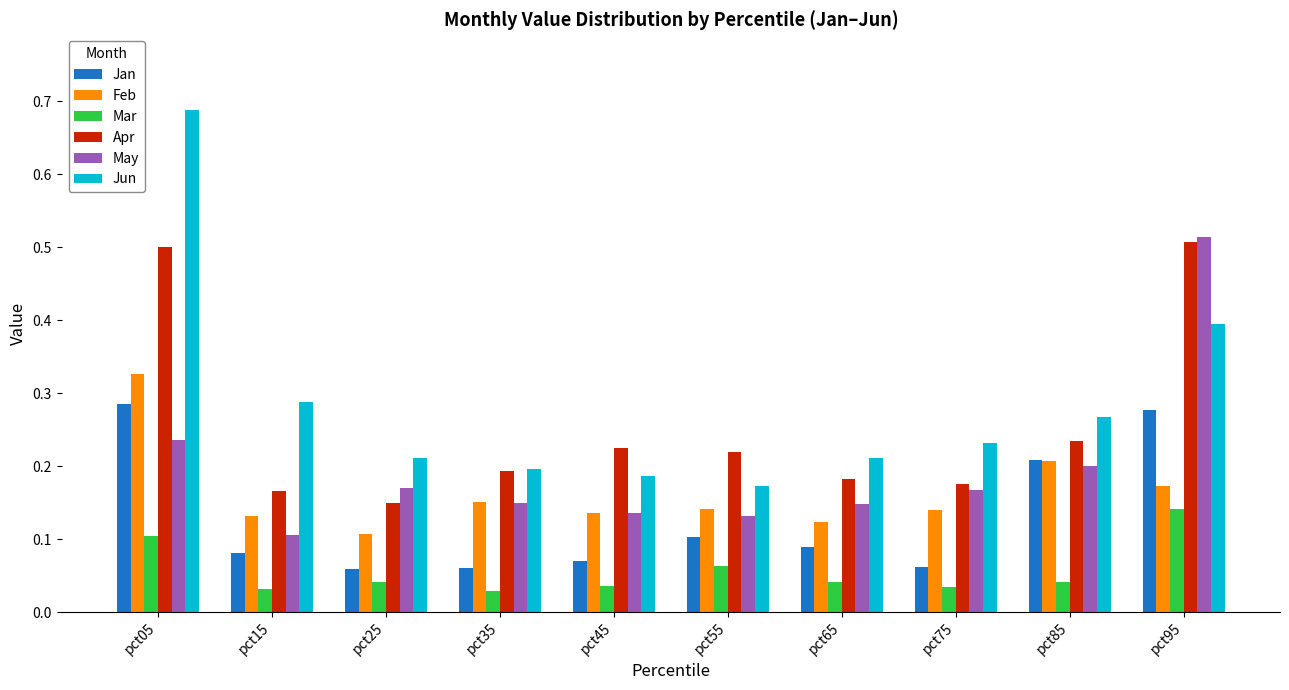

Which series changed the most between pct05 and pct95?

Jun